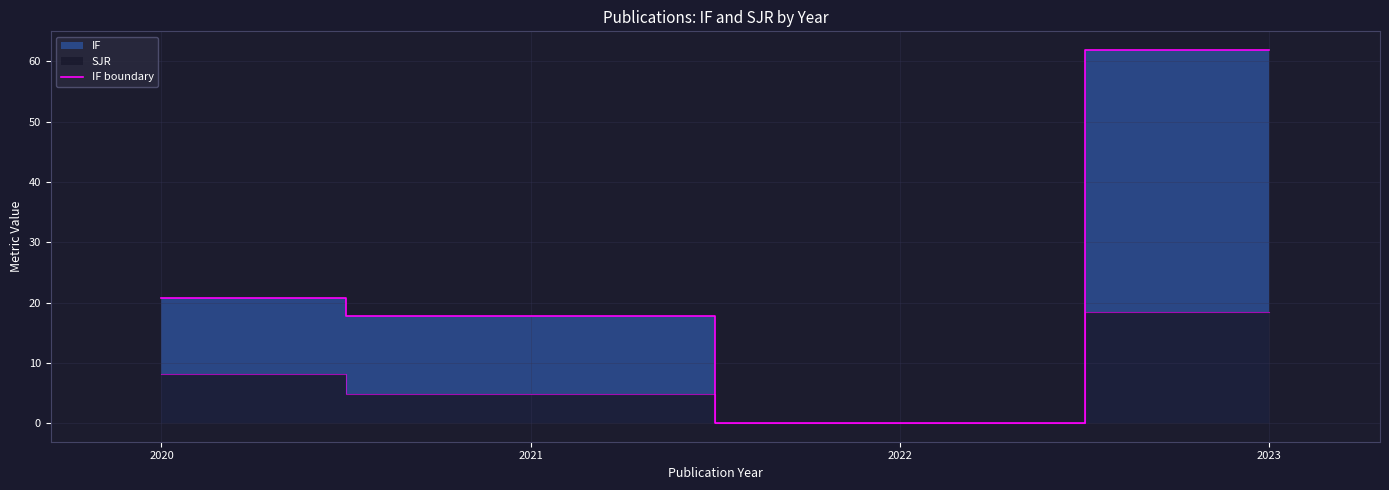

Does the chart have visible grid lines?

Yes